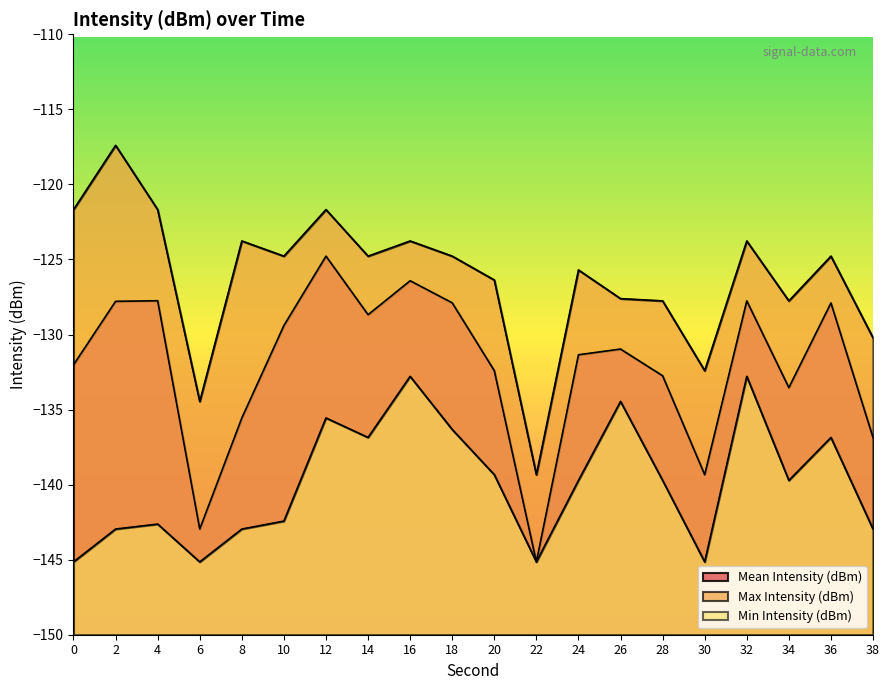

What is the difference between the maximum and second lowest values in the Max Intensity (dBm) series?

17.1